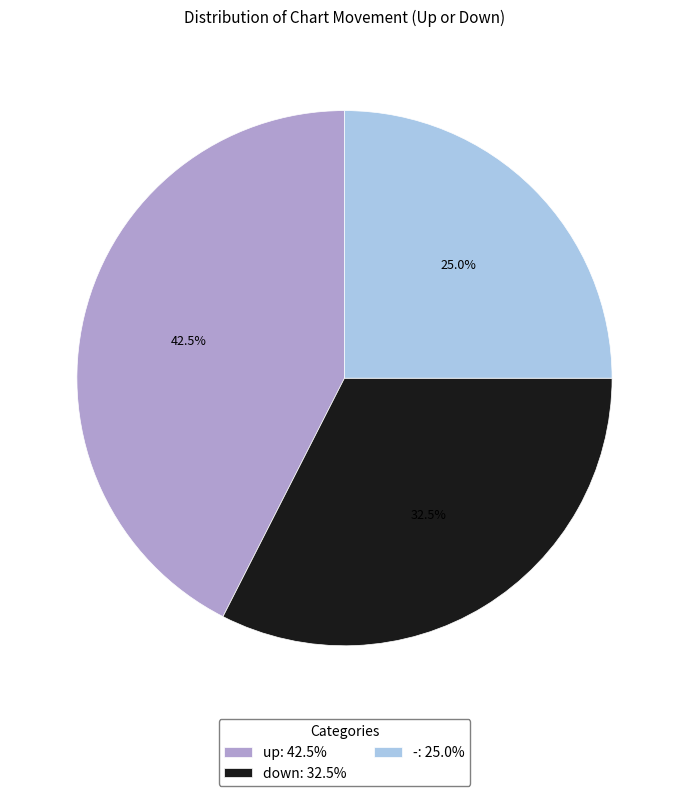

Count the number of slices in the pie.

3